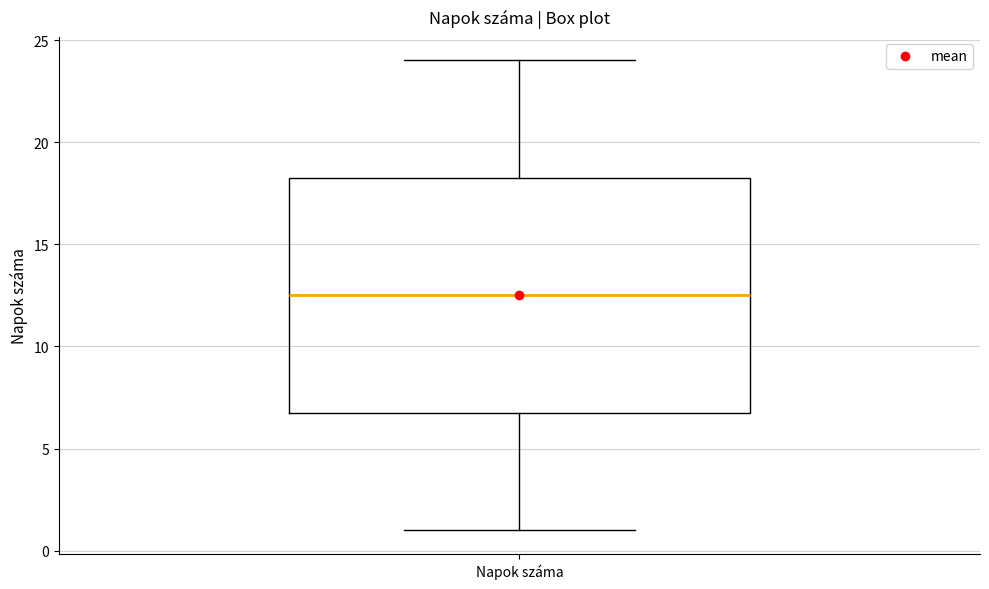

Read this box plot against the y-axis: the position of the median line, the range covered by the box, and the ends of both whiskers. The values are not printed on the chart, so give them approximately, as read against the axis.

median 12.5, box 7.0 to 18.5, whiskers 1.0 to 24.0